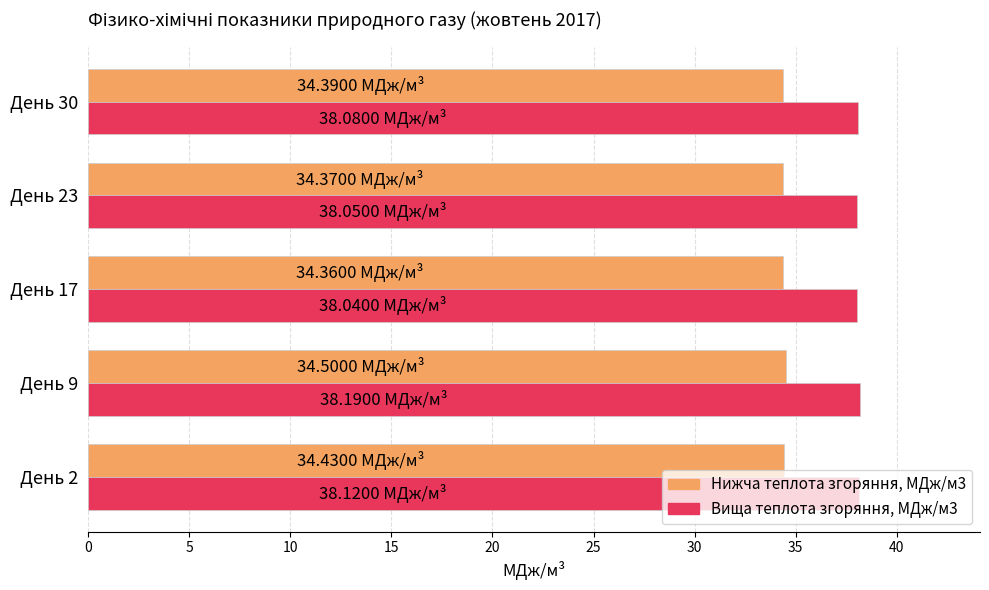

What is the difference between the highest and lowest values at День 23?

3.7